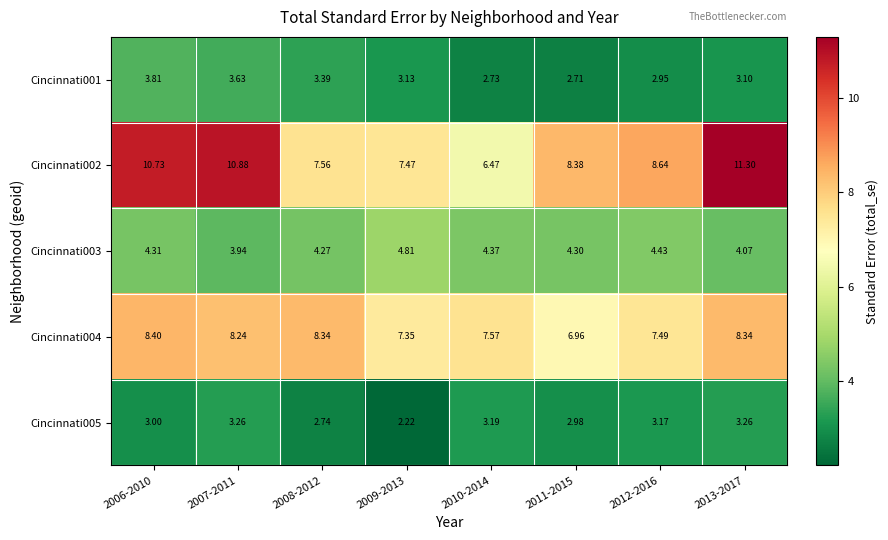

Is the value of Cincinnati003 at 2011-2015 greater than the value of Cincinnati002 at 2010-2014?

No